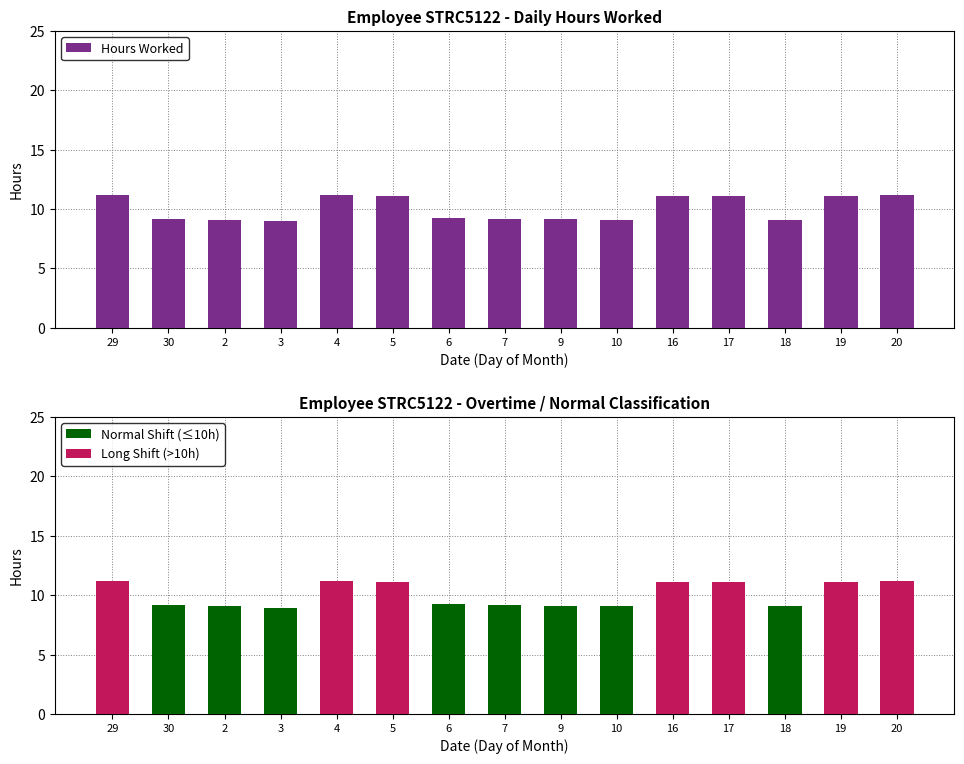

What is the approximate value of Hours Worked at 7?

9.2